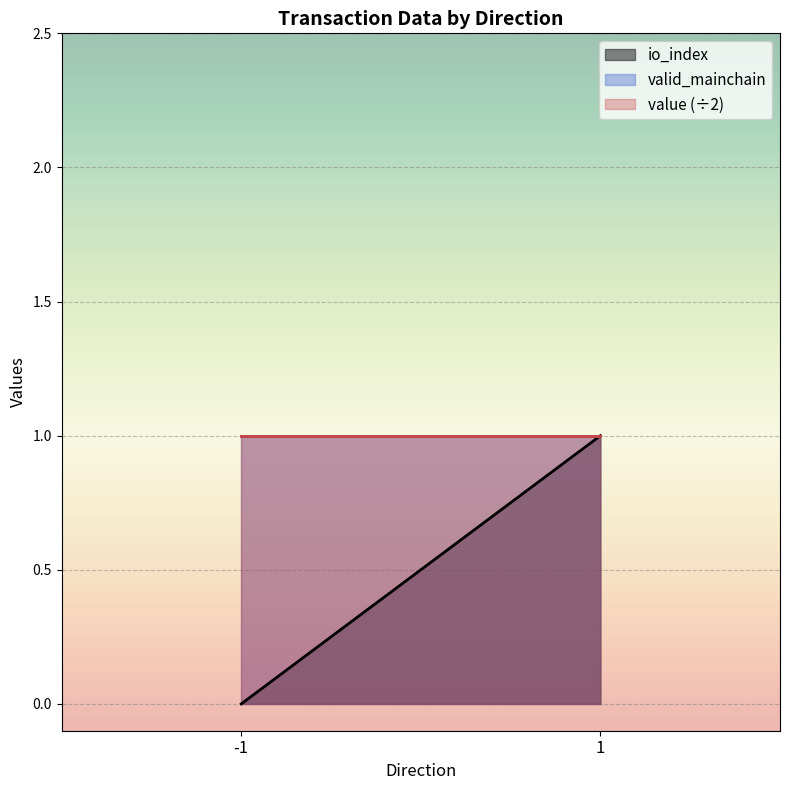

Does the chart display data point markers on the line(s)?

No